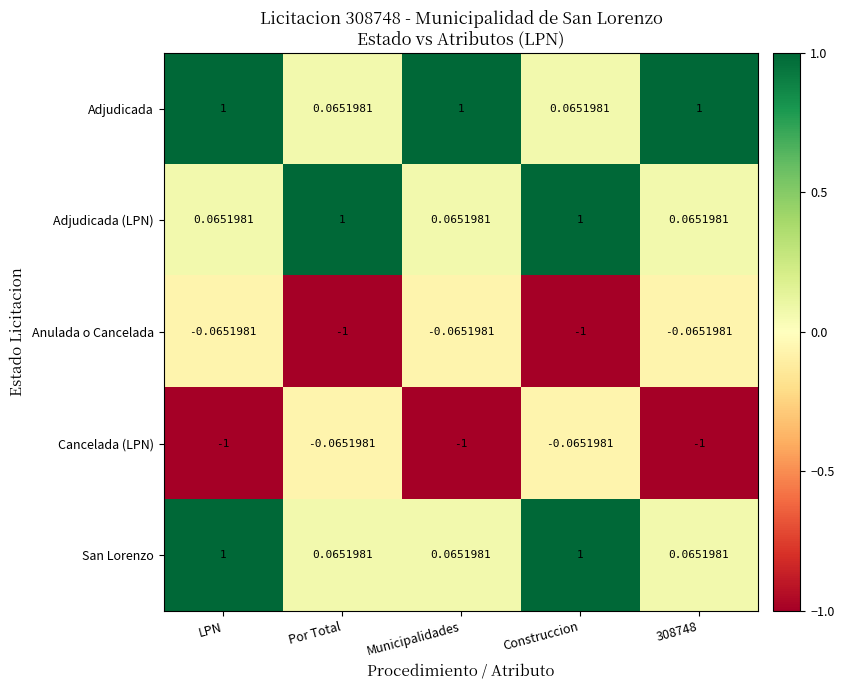

Between Por Total and Construccion, which series saw the biggest shift?

San Lorenzo